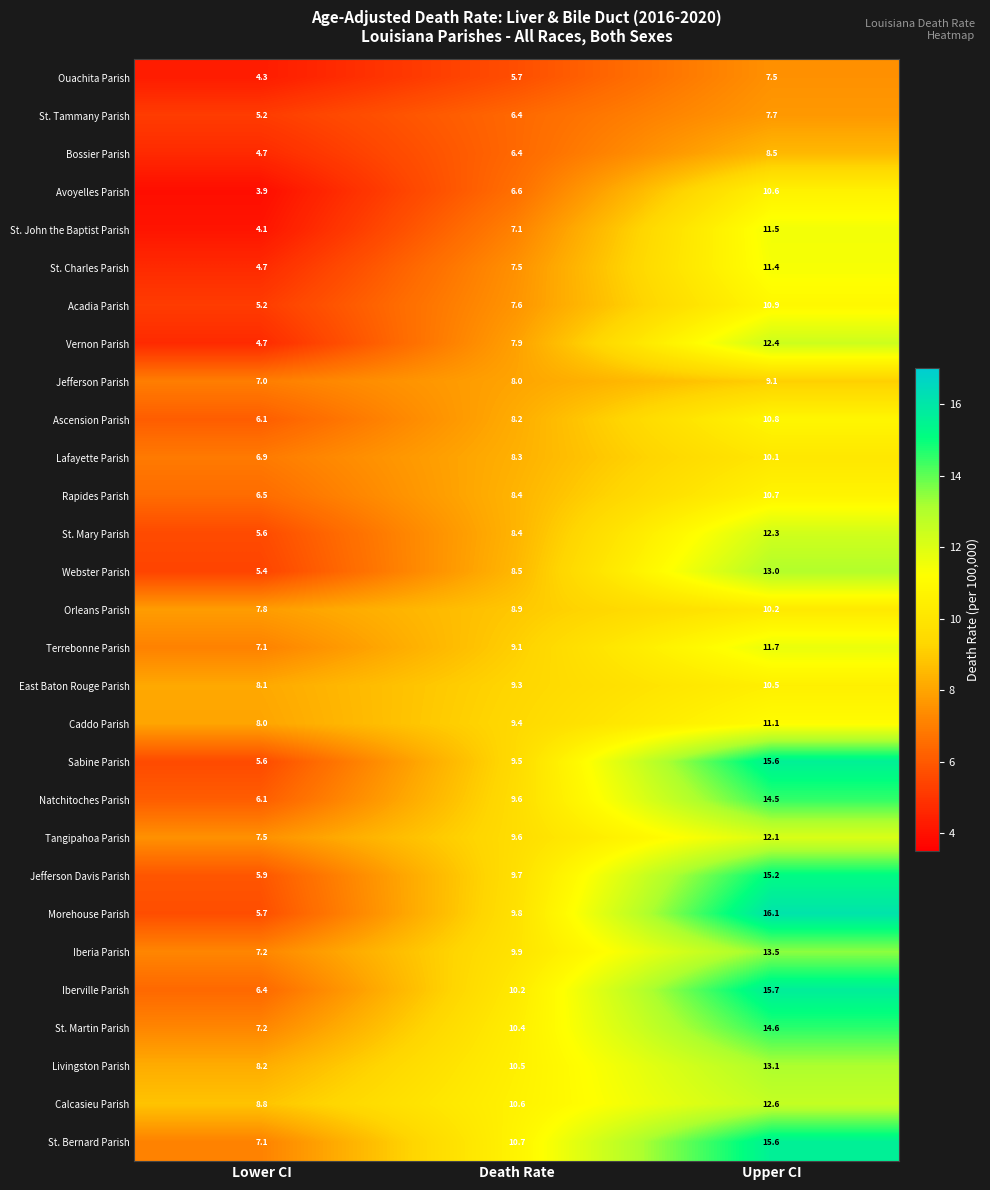

Rank the categories by St. Tammany Parish value from highest to lowest.

Upper CI, Death Rate, Lower CI